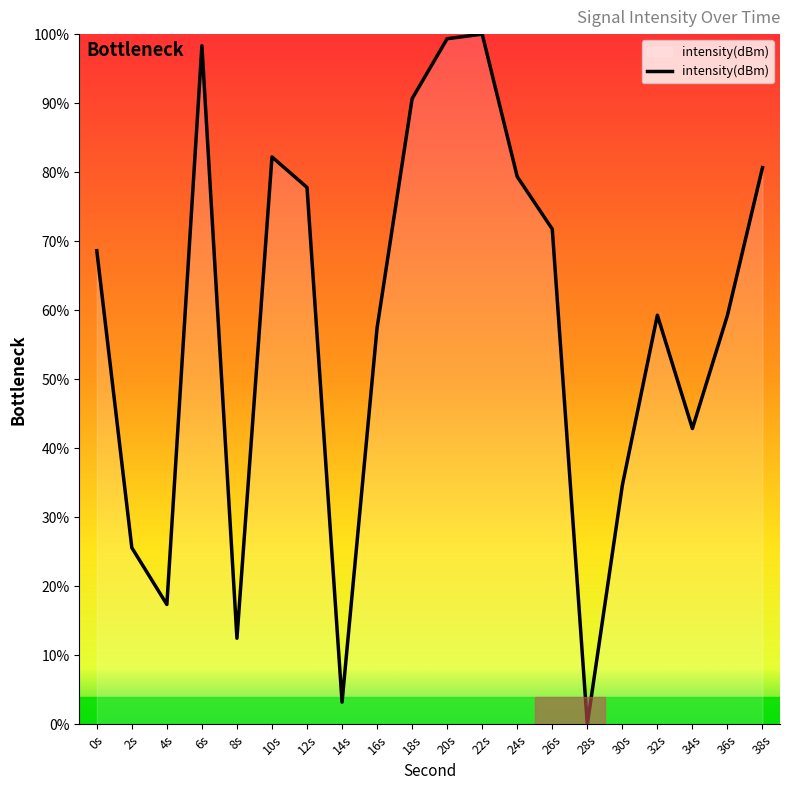

Is it true that the value at 28s is 62.6?

False